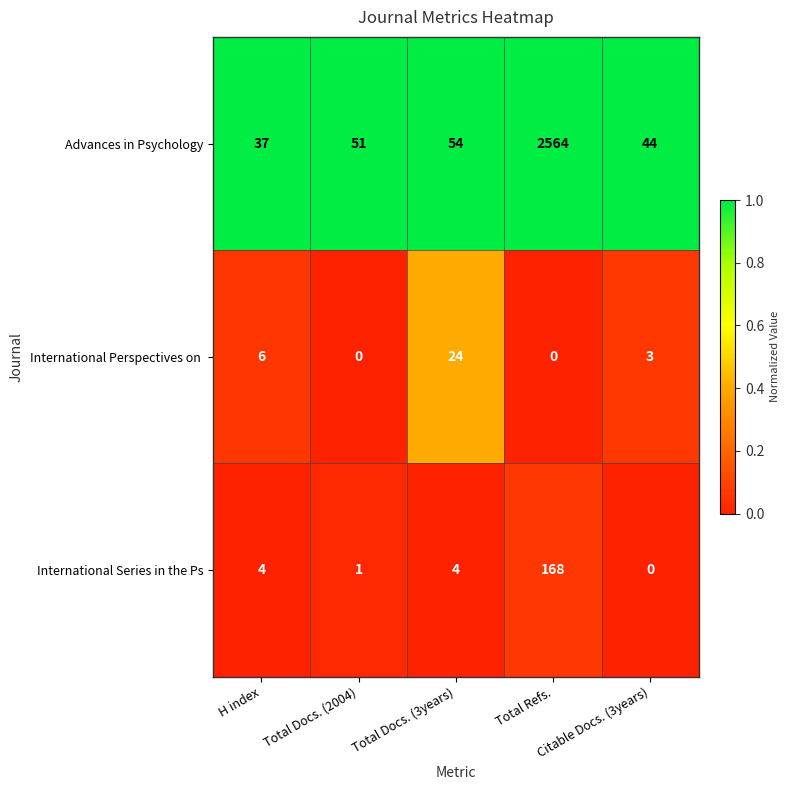

At how many categories does at least one series exceed 0?

5